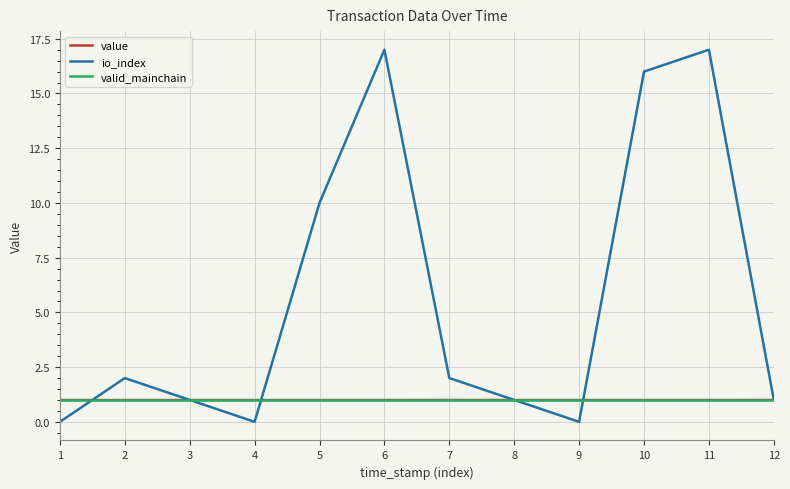

Which series has the widest spread of values?

io_index